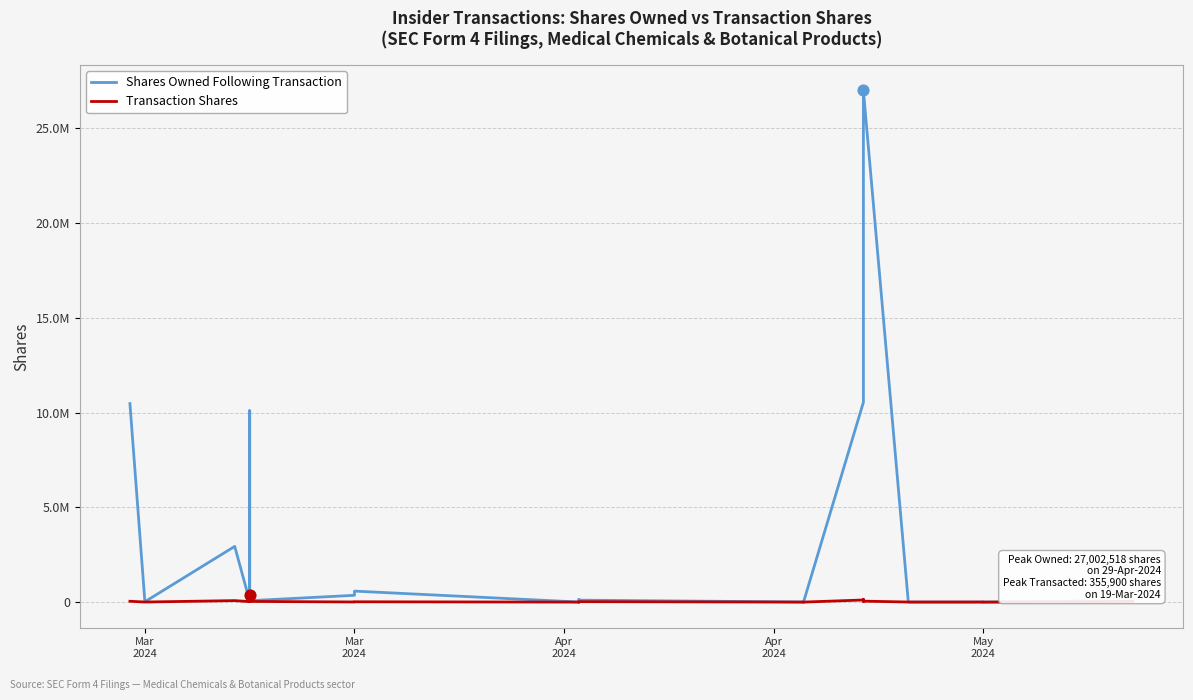

Is the value of Shares Owned Following Transaction at 20 greater than the value of Transaction Shares at 5?

Yes